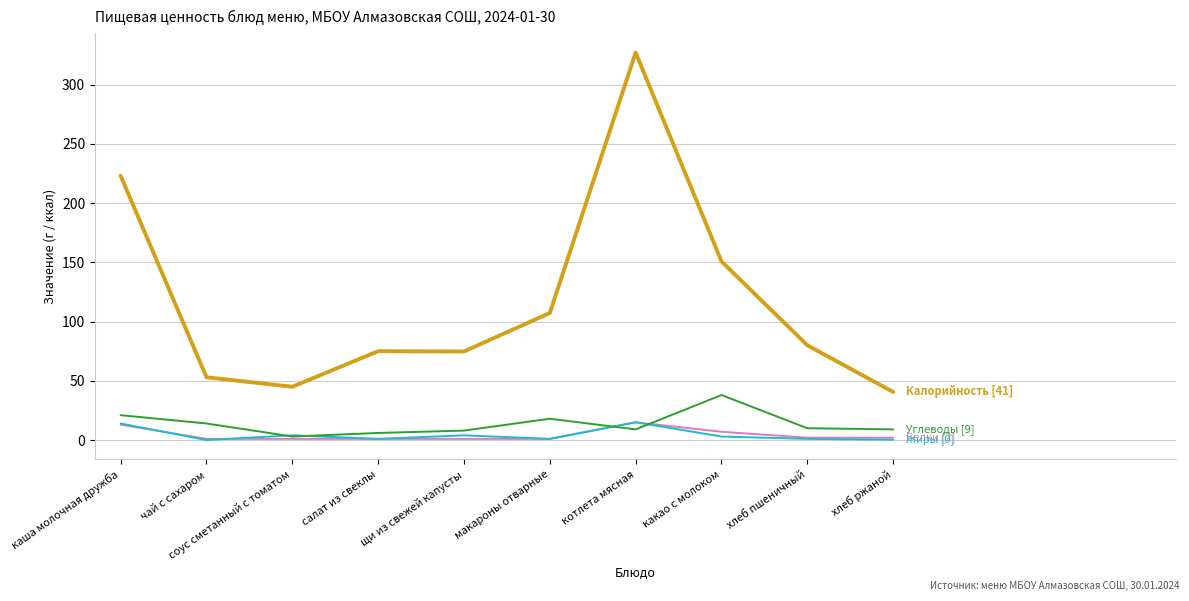

At which category is the sum across all series the highest?

котлета мясная